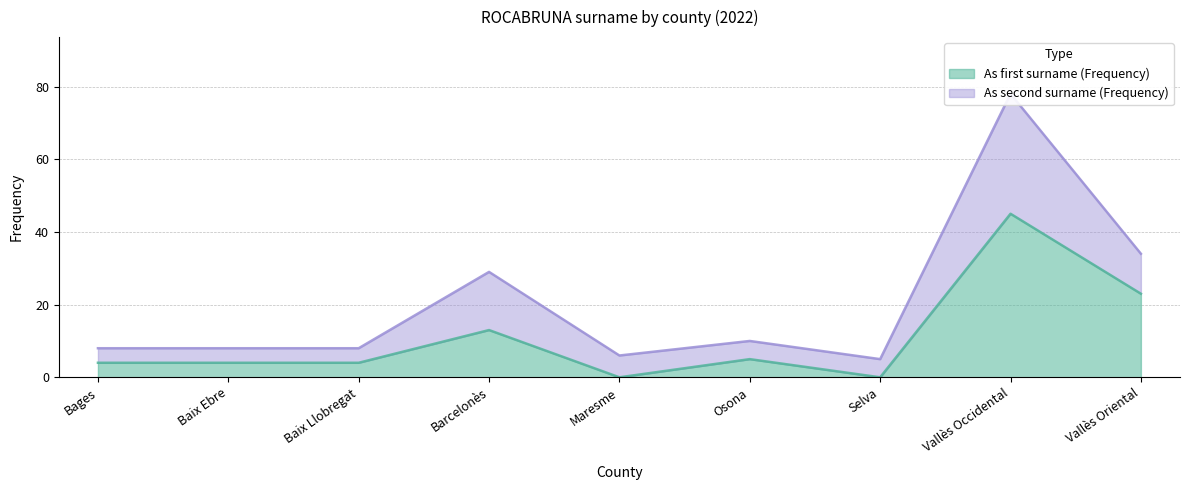

What is the maximum value for As first surname (Frequency)?

45